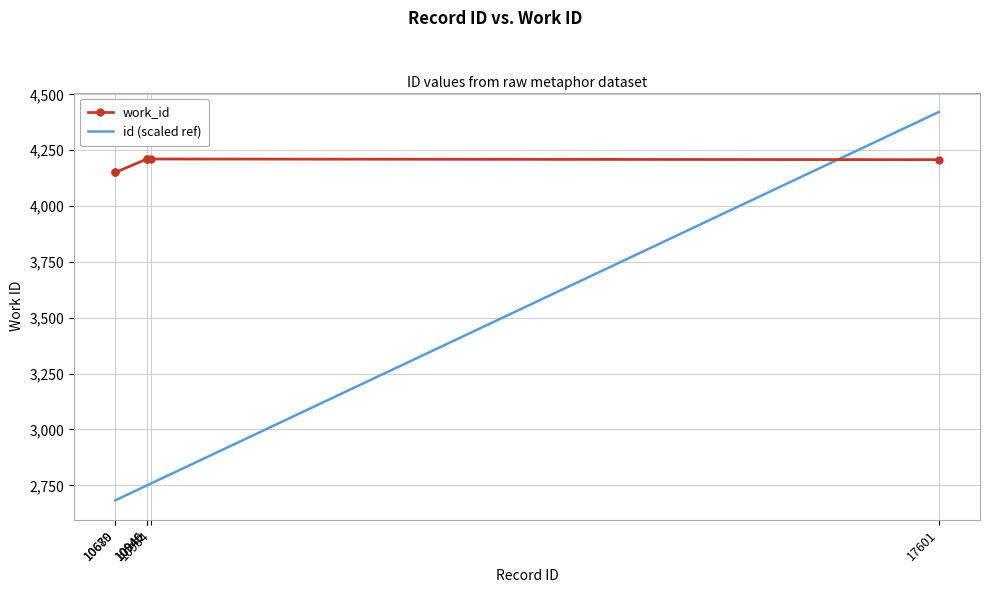

List the series in order of their peak value, lowest first.

work_id, id (scaled ref)